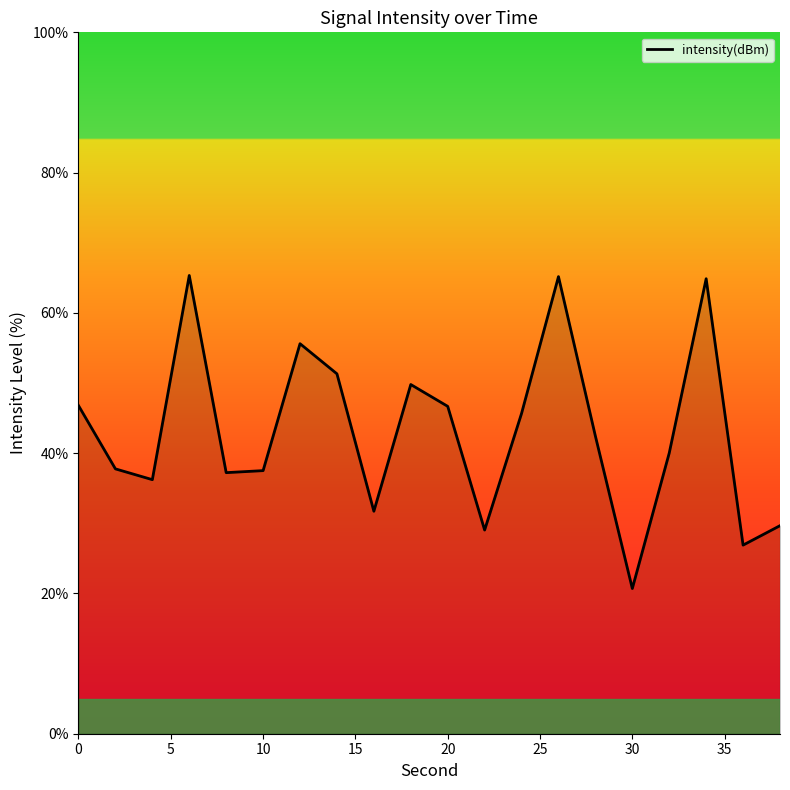

What is the difference between the maximum and minimum values?

44.6